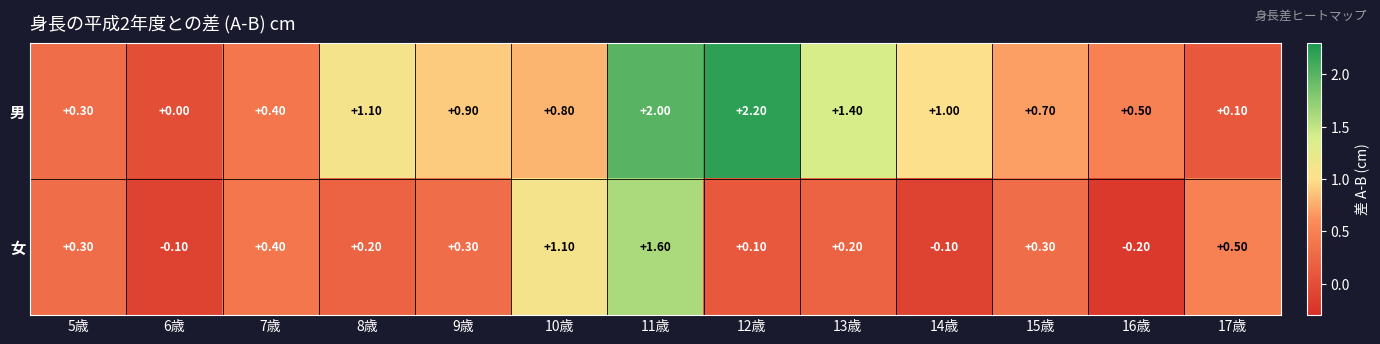

What is the maximum value shown in the chart?

2.2